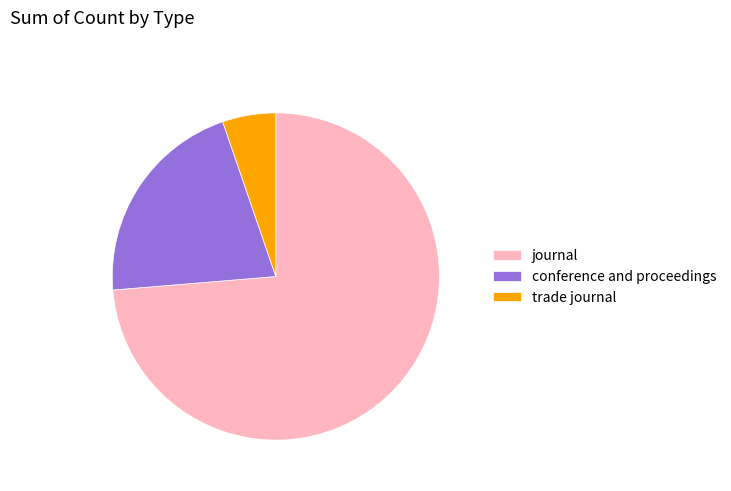

Is it true that trade journal is 11% of the pie?

False